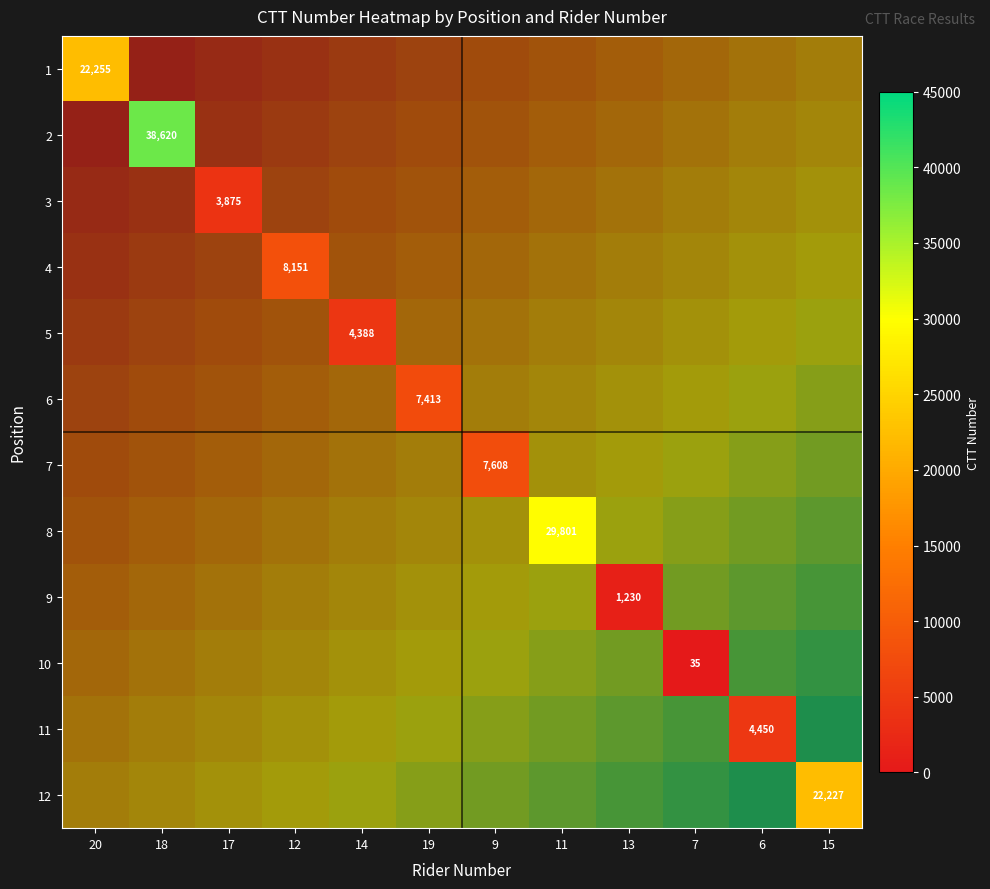

Rank the categories by 8 value from highest to lowest.

20, 18, 17, 12, 14, 19, 9, 11, 13, 7, 6, 15